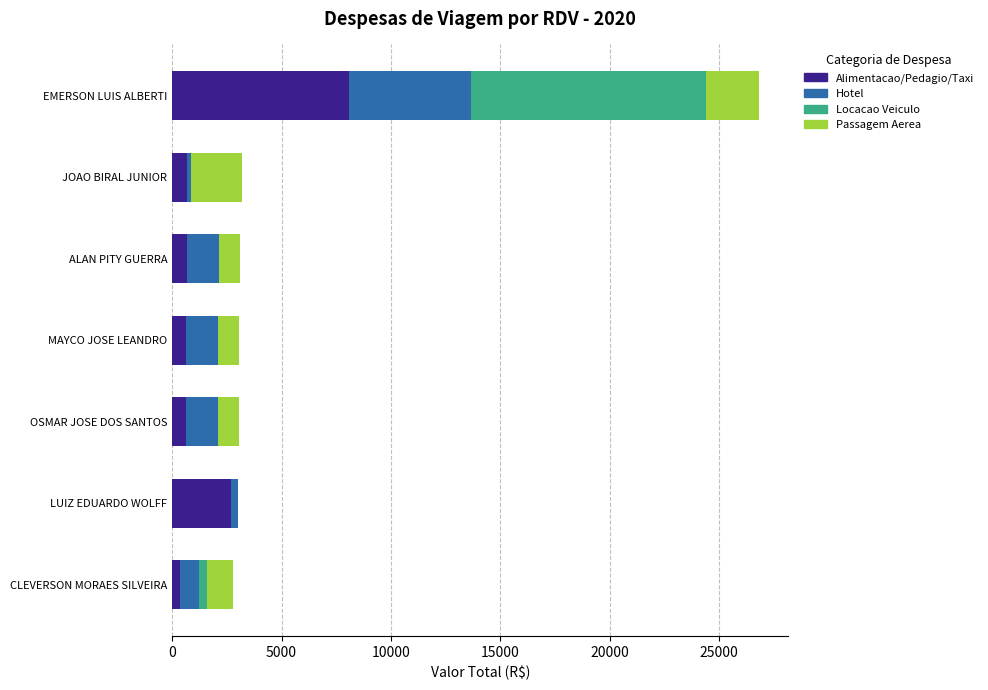

At which label does Alimentacao/Pedagio/Taxi reach its peak?

EMERSON LUIS ALBERTI